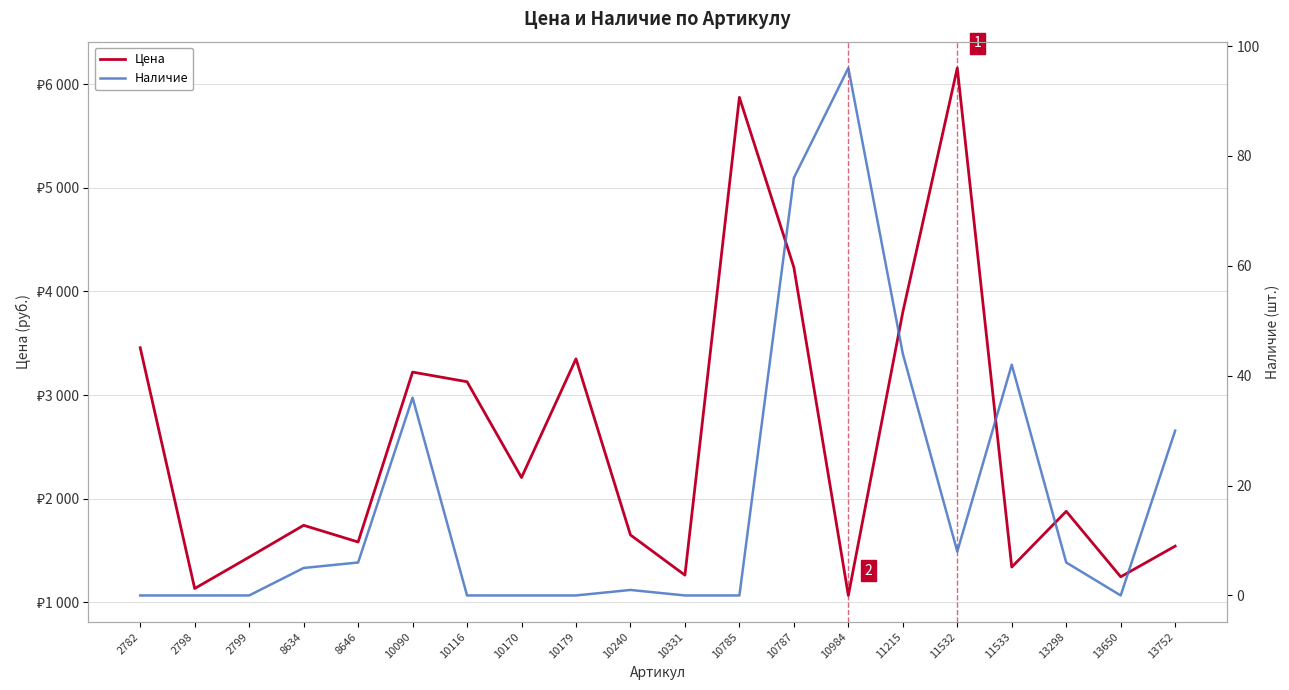

How many lines are shown in the chart?

2